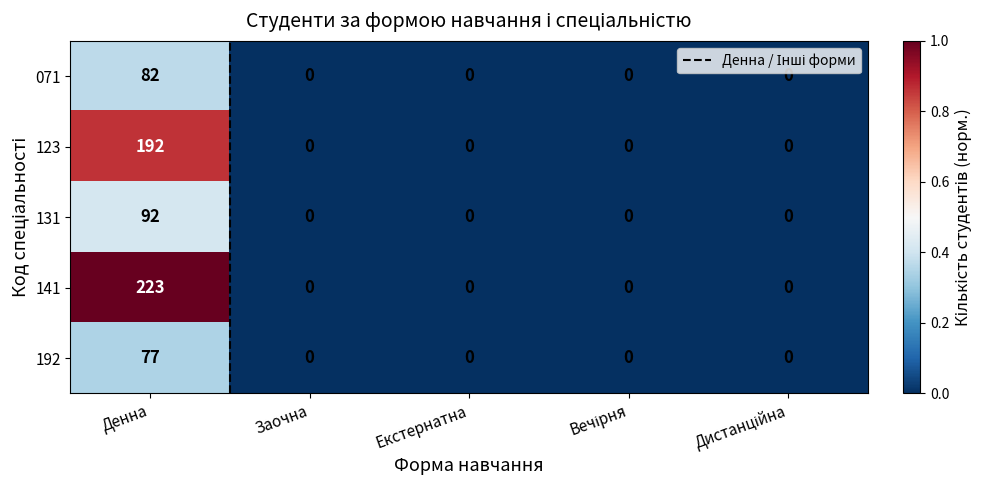

How many values in the 071 series exceed 0?

1